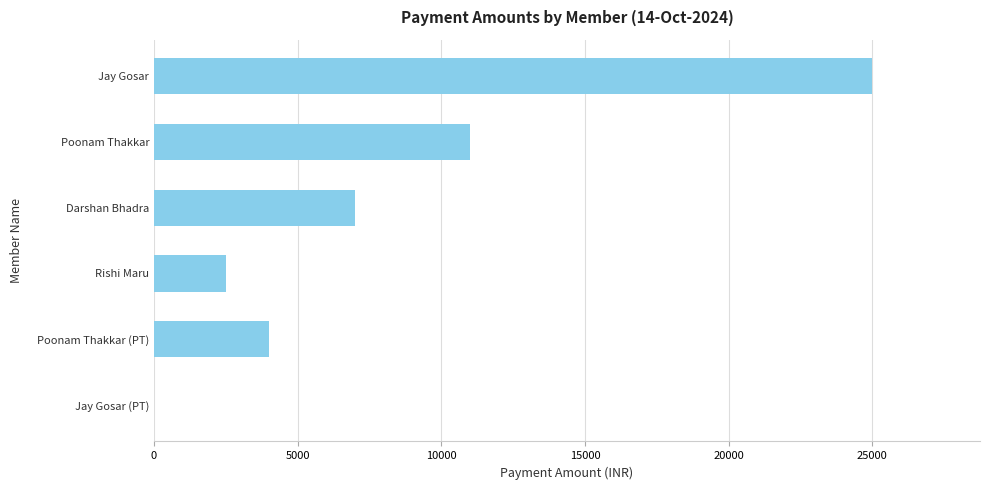

What is the maximum value shown in the chart?

25000